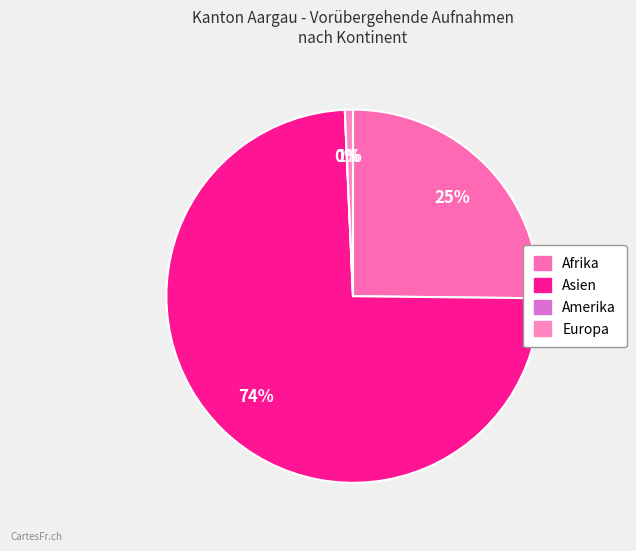

What portion of the pie excludes Asien?

25.9%